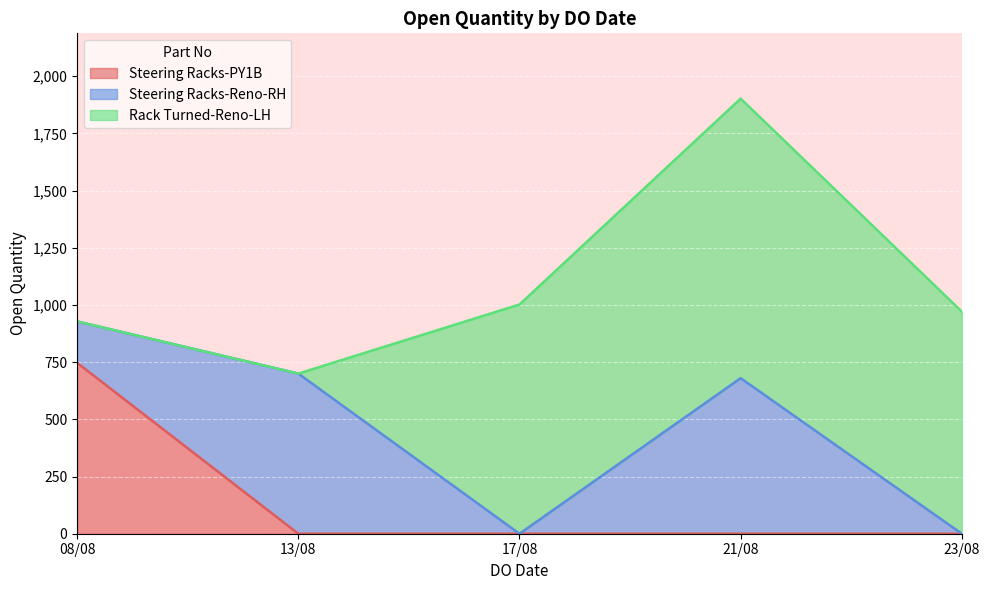

The value of Steering Racks-PY1B at 13/08 is -253. True or false?

False